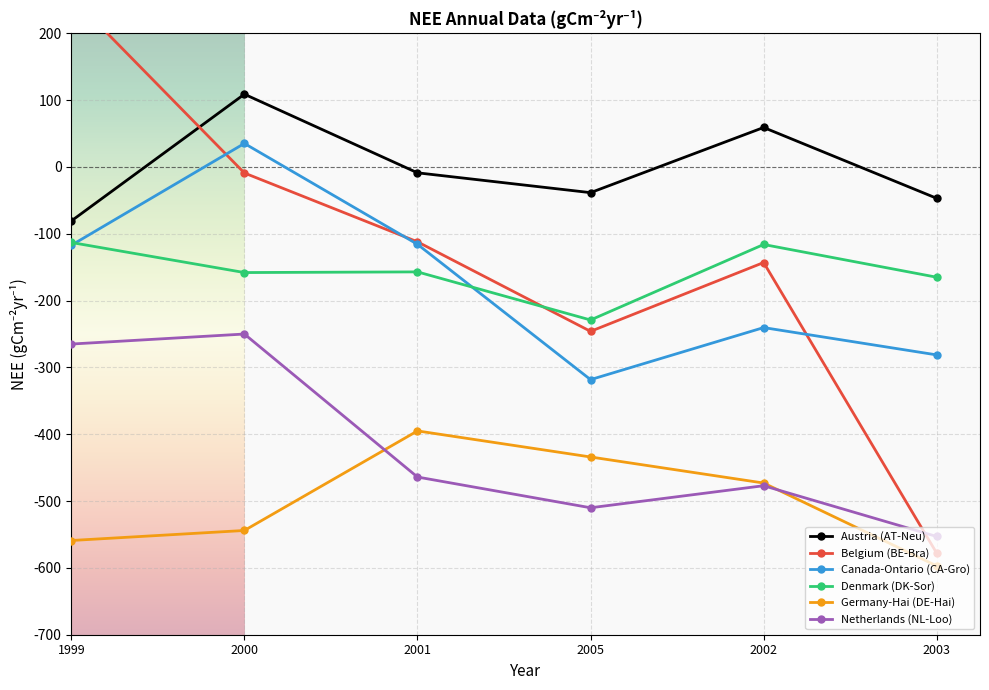

What is the label of the 4th point from the left?

2005